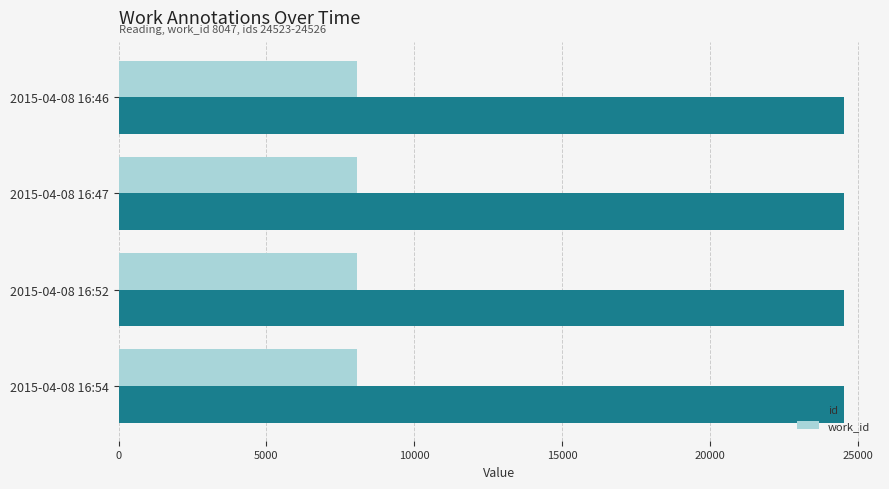

Which series has the largest total across all categories?

id